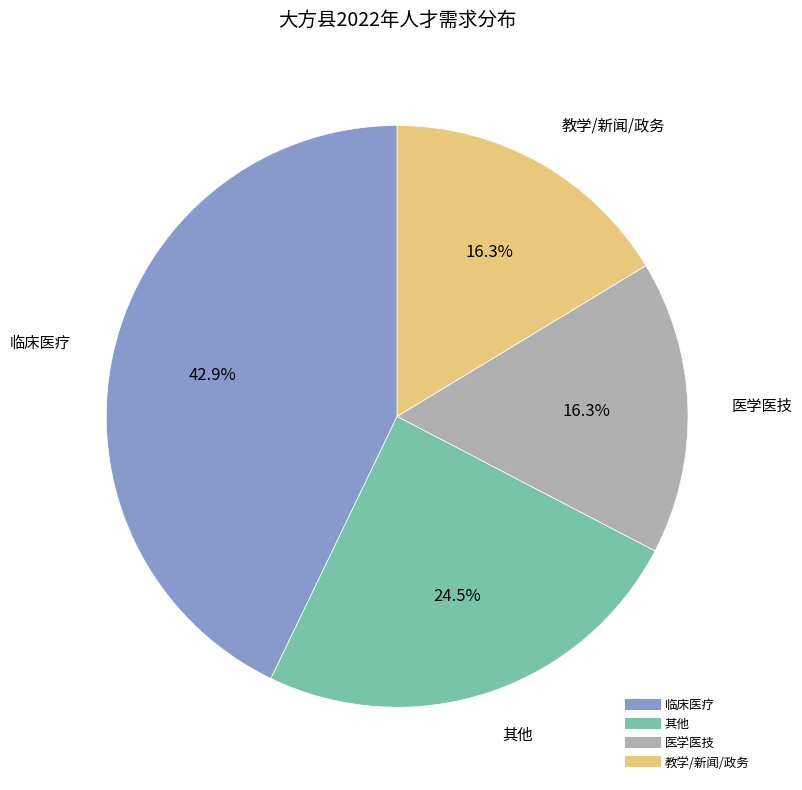

Is there a majority slice in this chart?

No